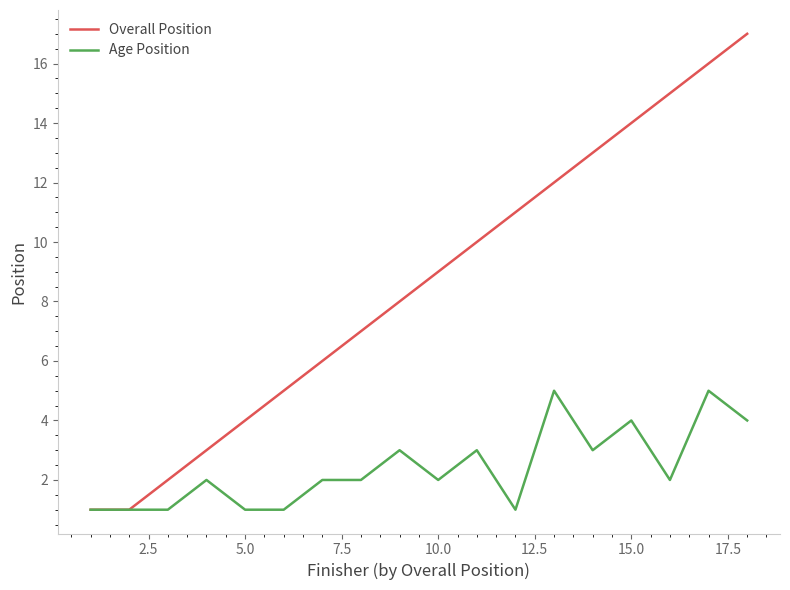

How many values in the Overall Position series are below 9?

9